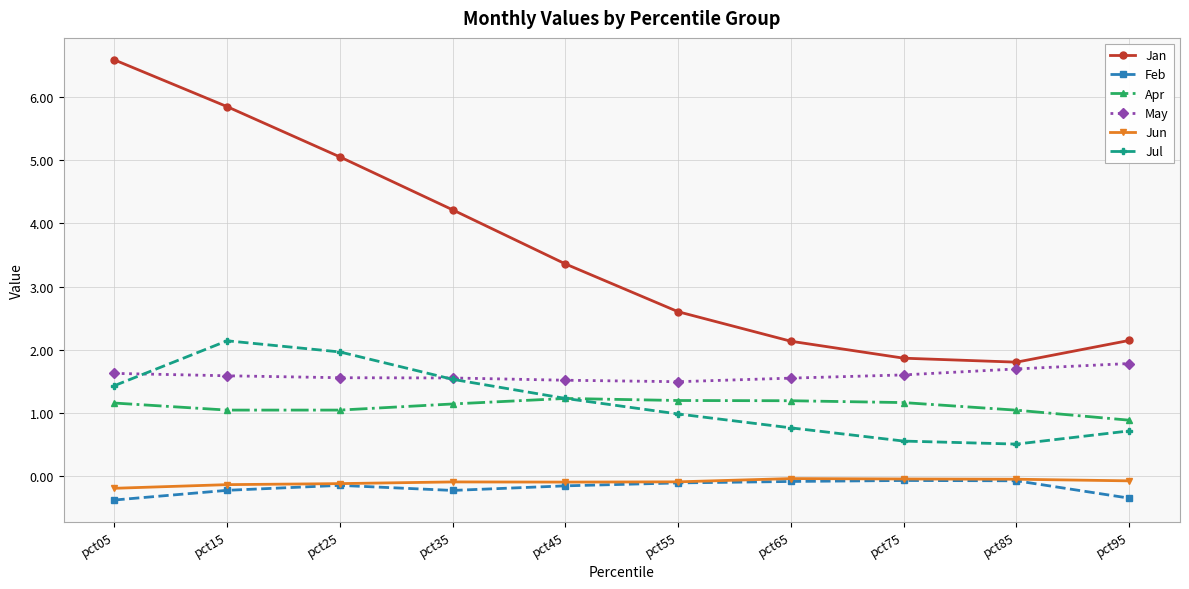

What is the difference between the highest and lowest values at pct85?

1.9